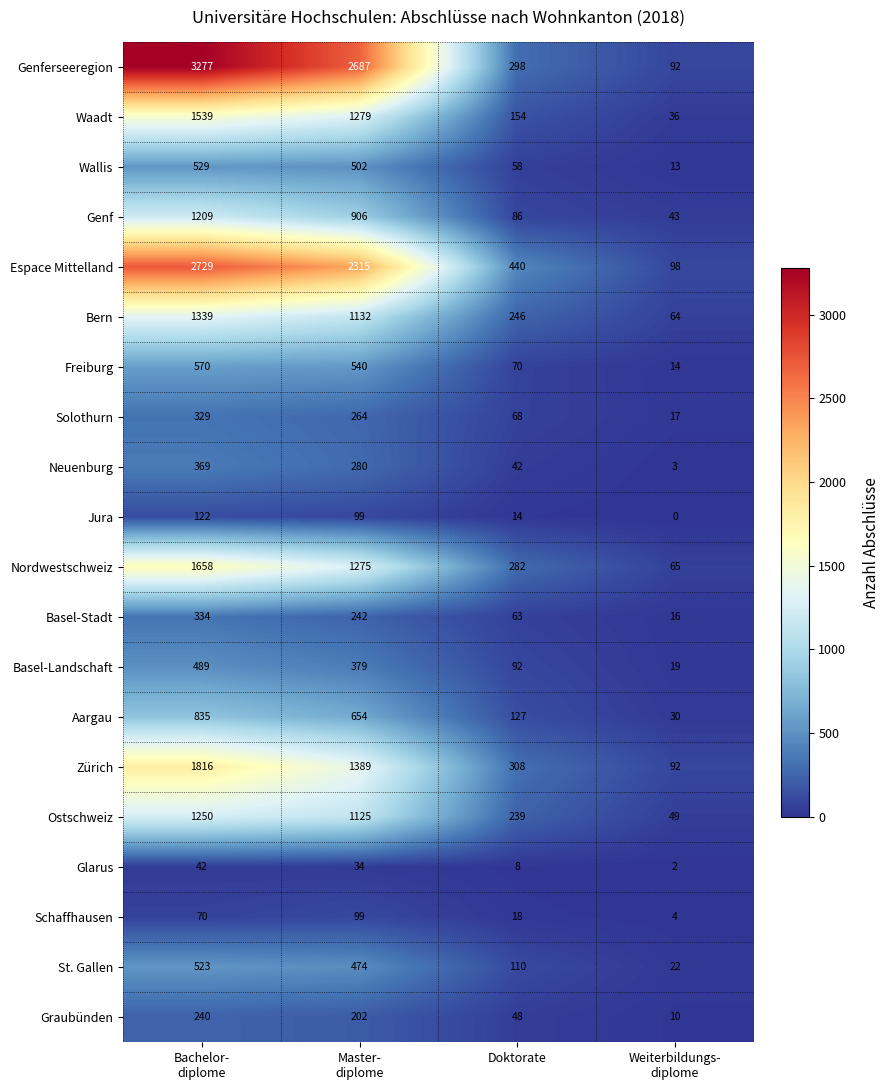

Which series has the largest range (max minus min)?

Genferseeregion